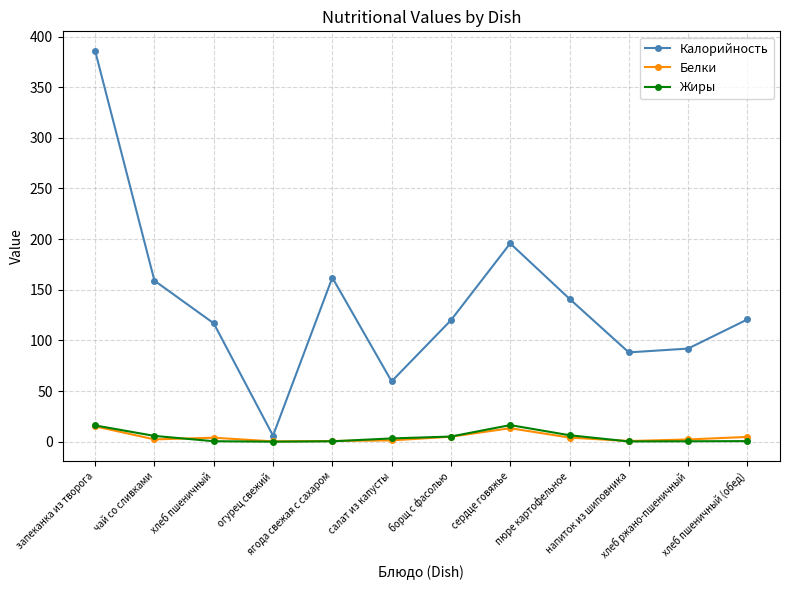

True or false: Калорийность has more than 0 points higher than both neighbors.

True